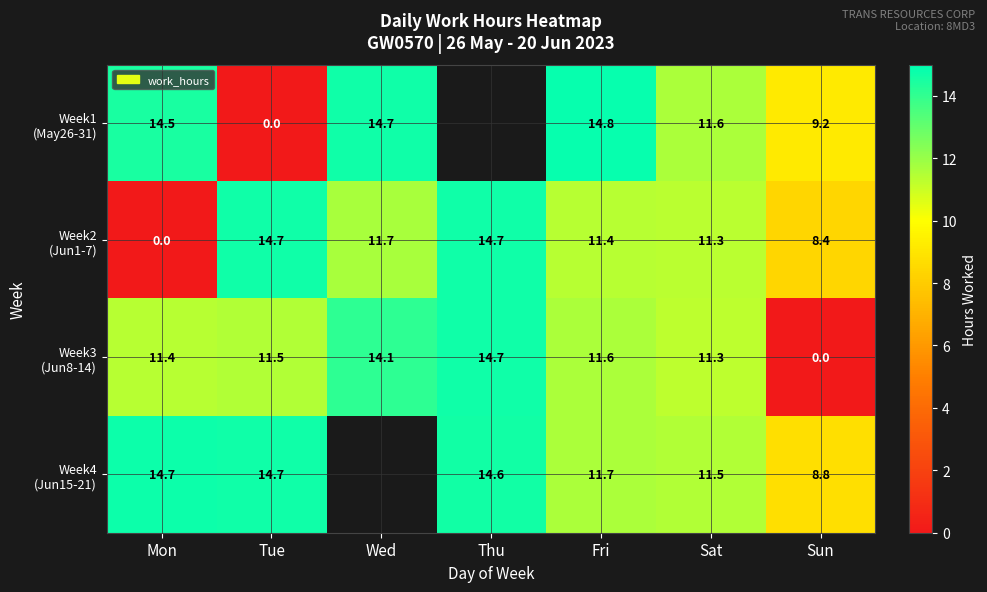

Rank the series at Tue from highest to lowest value.

Week4 (Jun15-21), Week2 (Jun1-7), Week3 (Jun8-14), Week1 (May26-31)